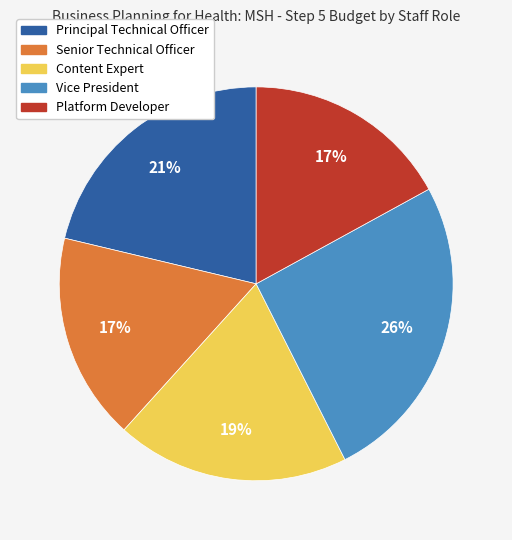

The Platform Developer slice represents 24% of the pie. True or false?

False